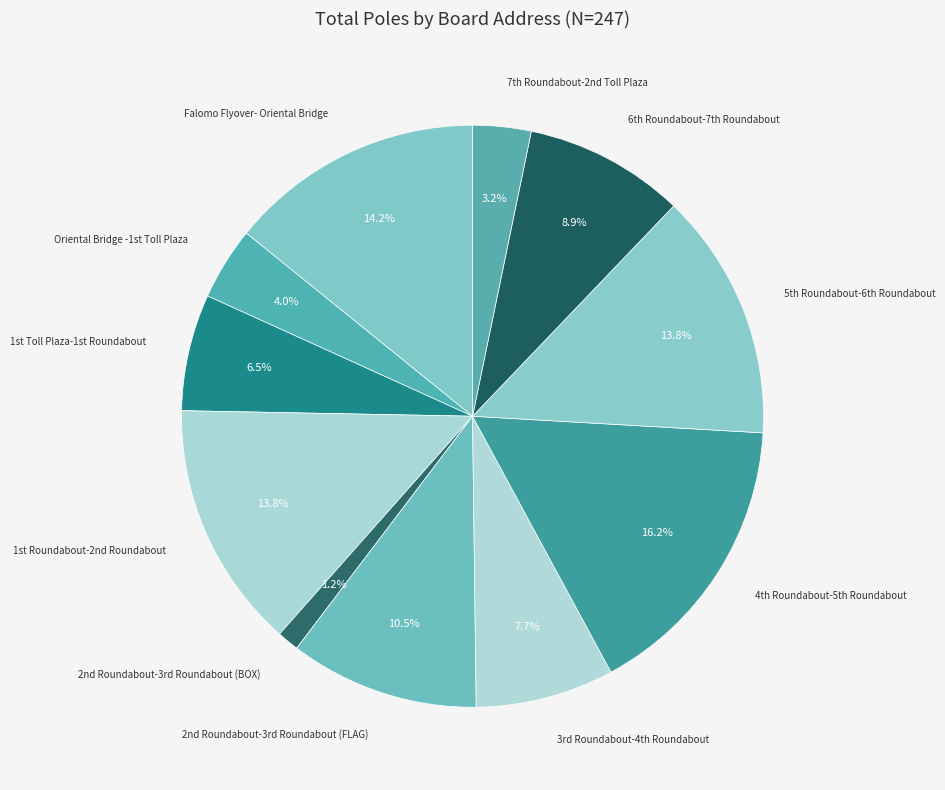

How many slices are in this pie chart?

11